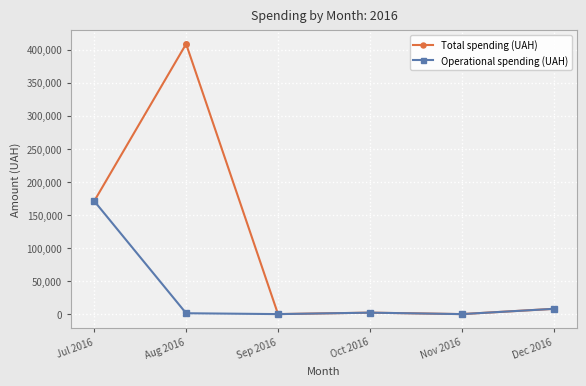

True or false: Total spending (UAH) has more than 2 points higher than both neighbors.

False